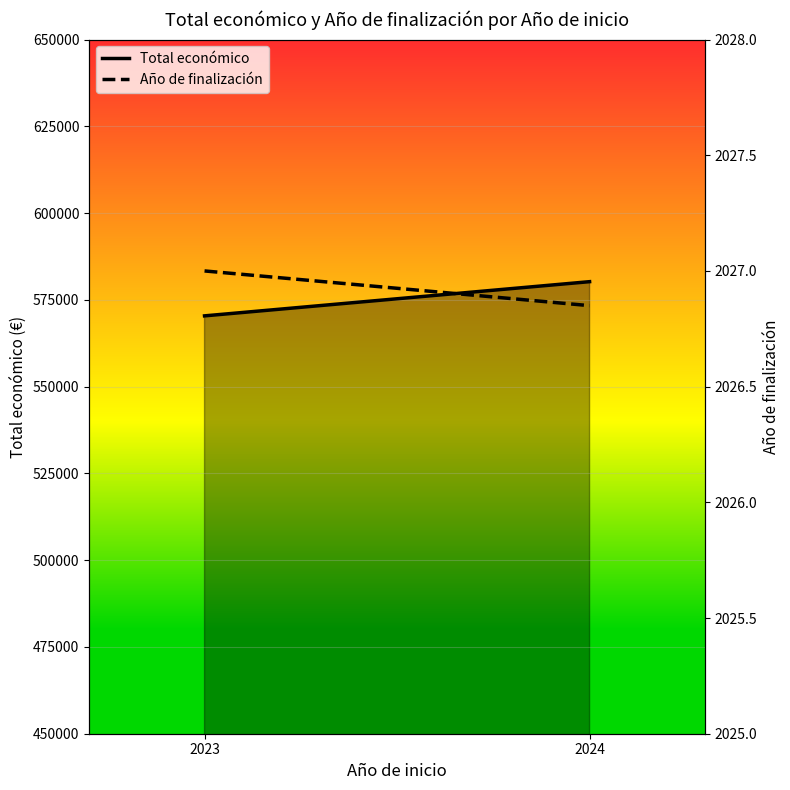

Which label corresponds to the smallest value in the chart?

2024